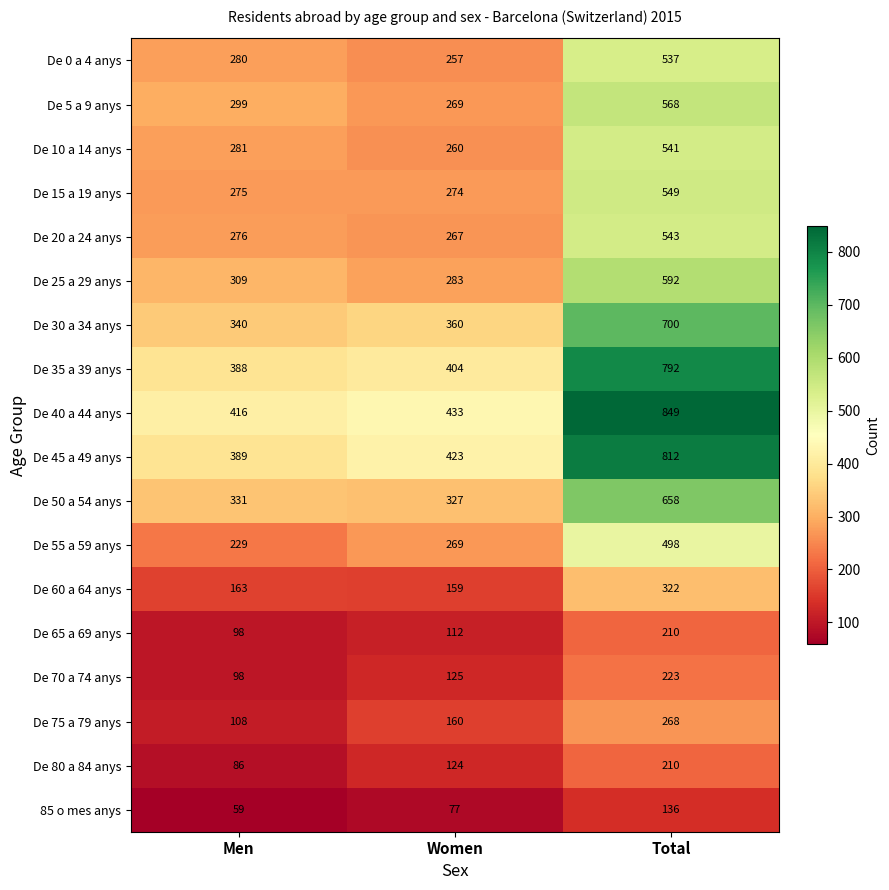

How many distinct data groups are displayed?

18